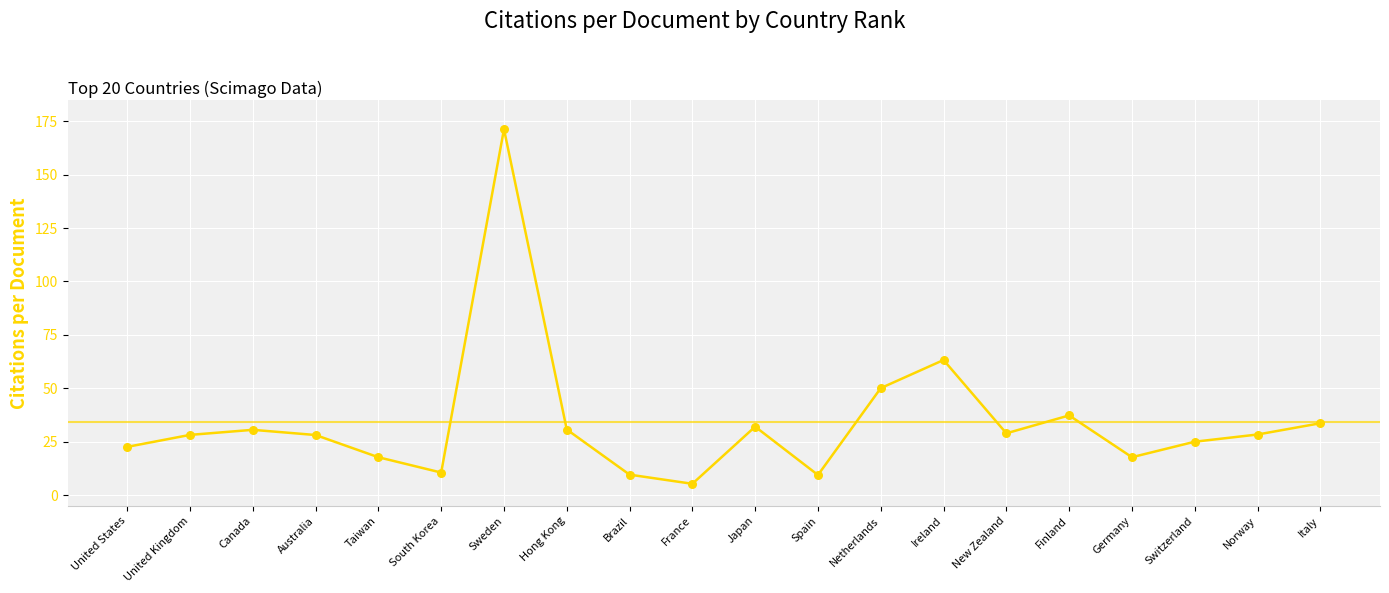

Between Norway and Hong Kong, which is larger?

Hong Kong